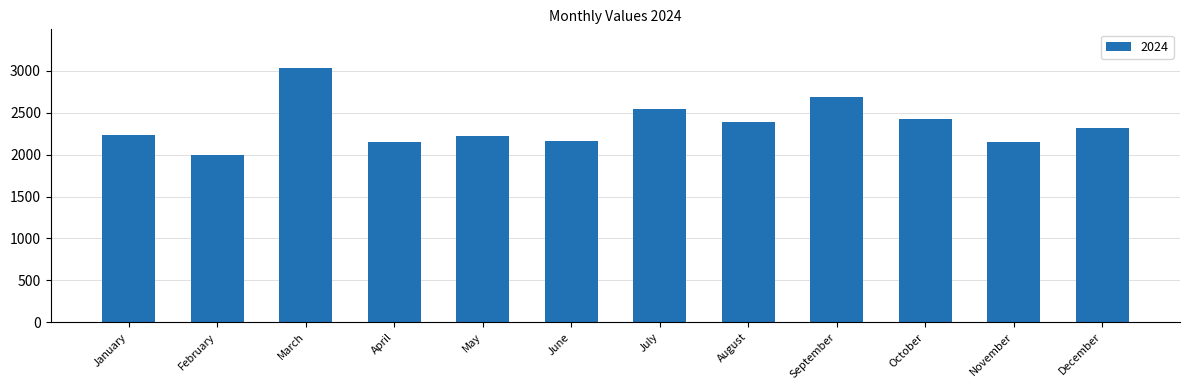

The value at February is 2928. True or false?

False